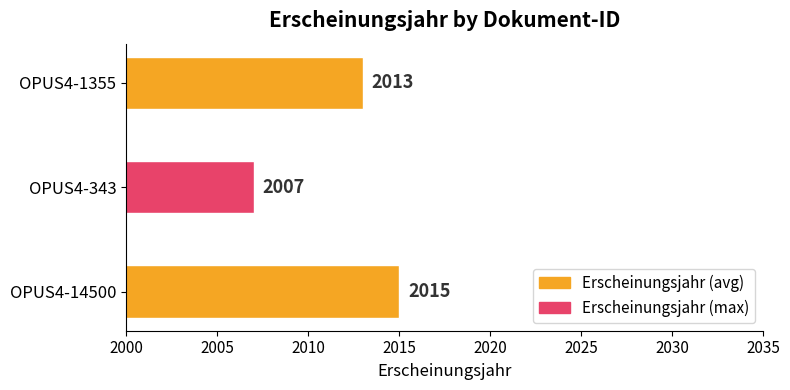

The chart shows a value of 2007 at OPUS4-343. True or false?

True